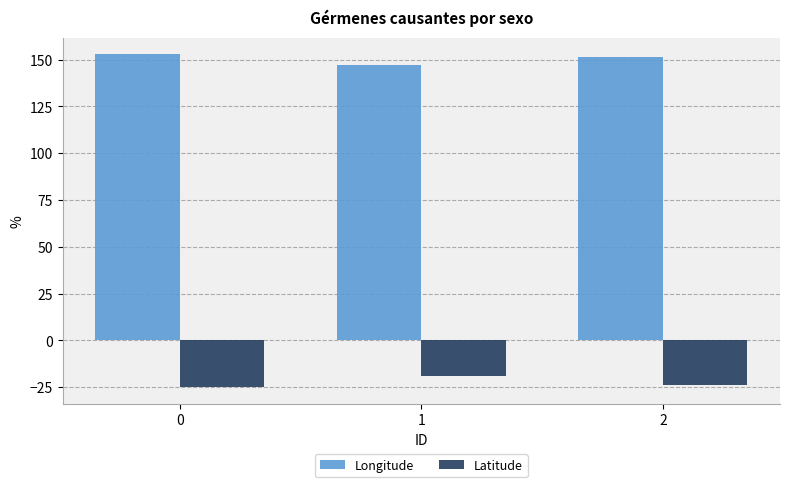

The value of Latitude at 1 is -27.2. True or false?

False